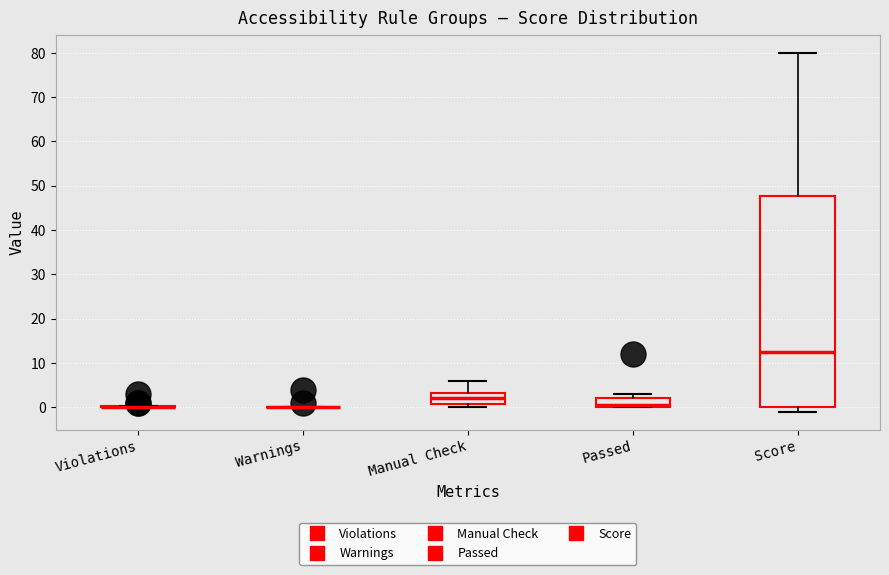

Reading left to right, transcribe this box plot: for each box, give where its median line is, the range the box spans, and where its two whiskers end, as read against the y-axis. The values are not printed on the chart, so give them approximately, as read against the axis.

Violations: box collapsed to a line at 0, whiskers 0 to 0
Warnings: box collapsed to a line at 0, whiskers 0 to 0
Manual Check: median 2, box 1 to 3, whiskers 0 to 6
Passed: median 1, box 0 to 2, whiskers 0 to 3
Score: median 13, box 0 to 48, whiskers -1 to 80